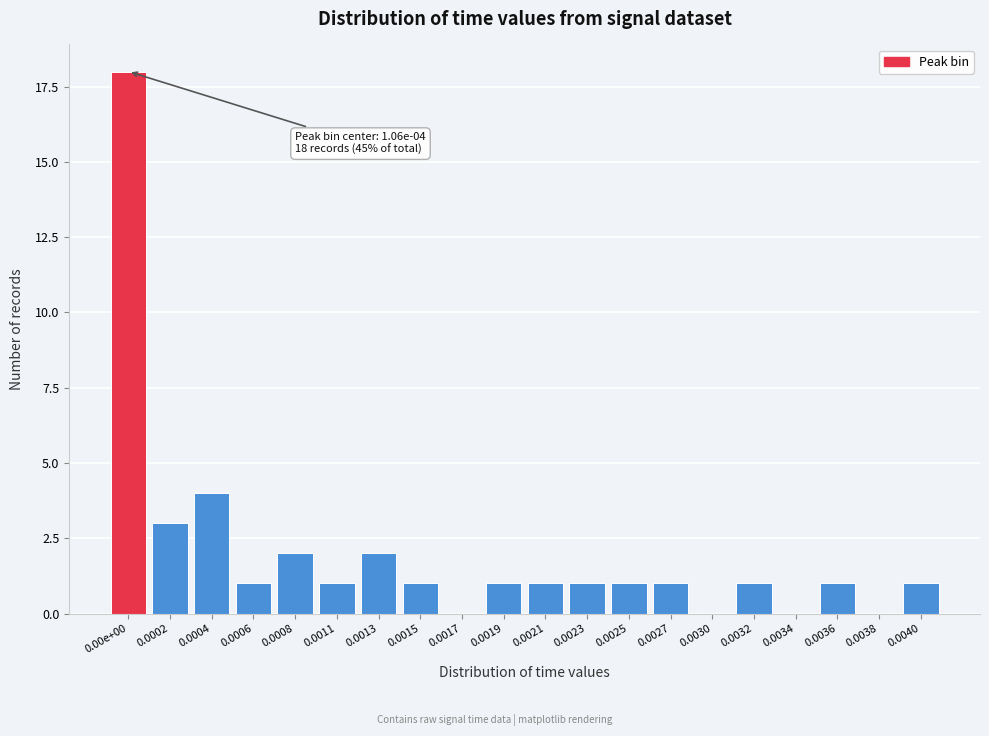

Reading left to right, extract all data points from this chart.

0.00e+00=18	0.0002=3	0.0004=4	0.0006=1	0.0008=2	0.0011=1	0.0013=2	0.0015=1	0.0017=0	0.0019=1	0.0021=1	0.0023=1	0.0025=1	0.0027=1	0.0030=0	0.0032=1	0.0034=0	0.0036=1	0.0038=0	0.0040=1